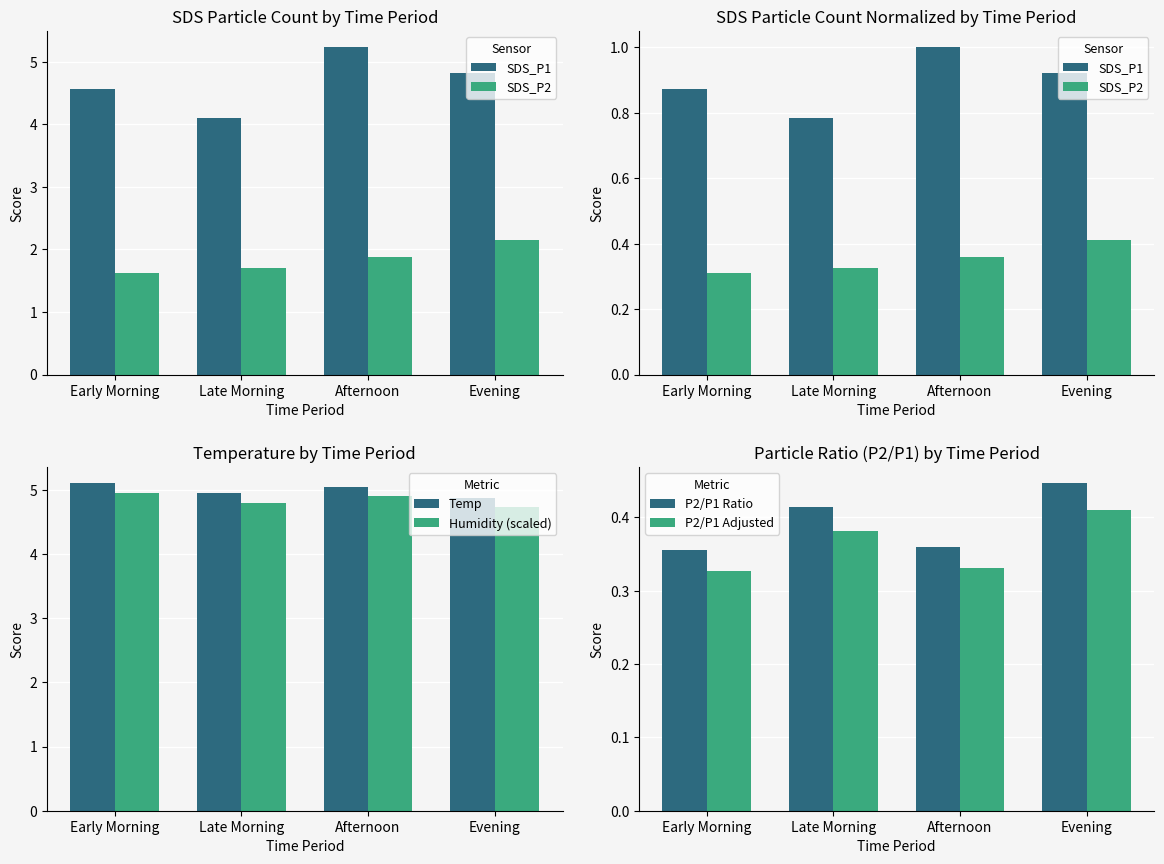

True or false: Humidity (scaled) has a value of 8.5 at Evening.

False